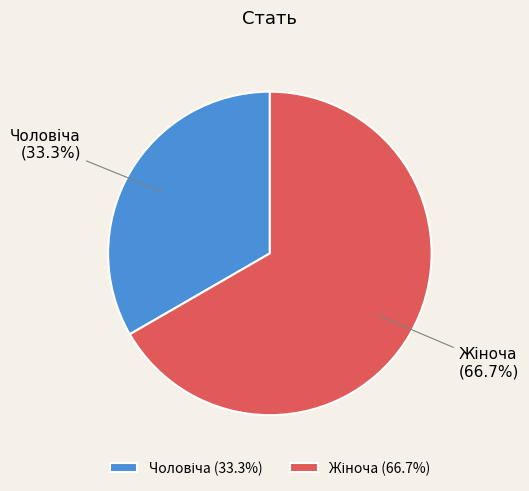

To the nearest percent, what is the average slice percentage?

50%